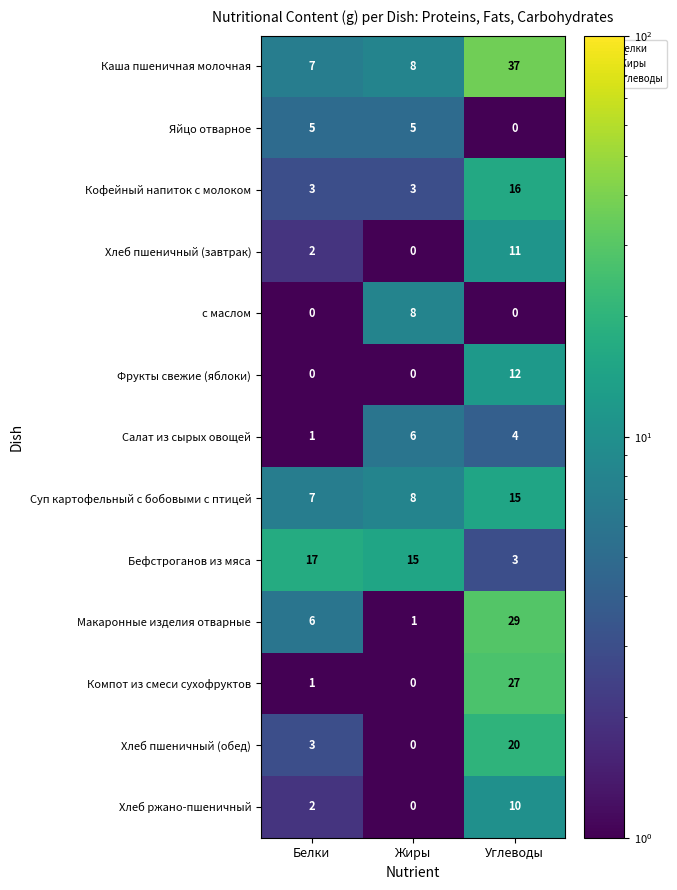

Which category has the highest value in the Фрукты свежие (яблоки) series?

Углеводы